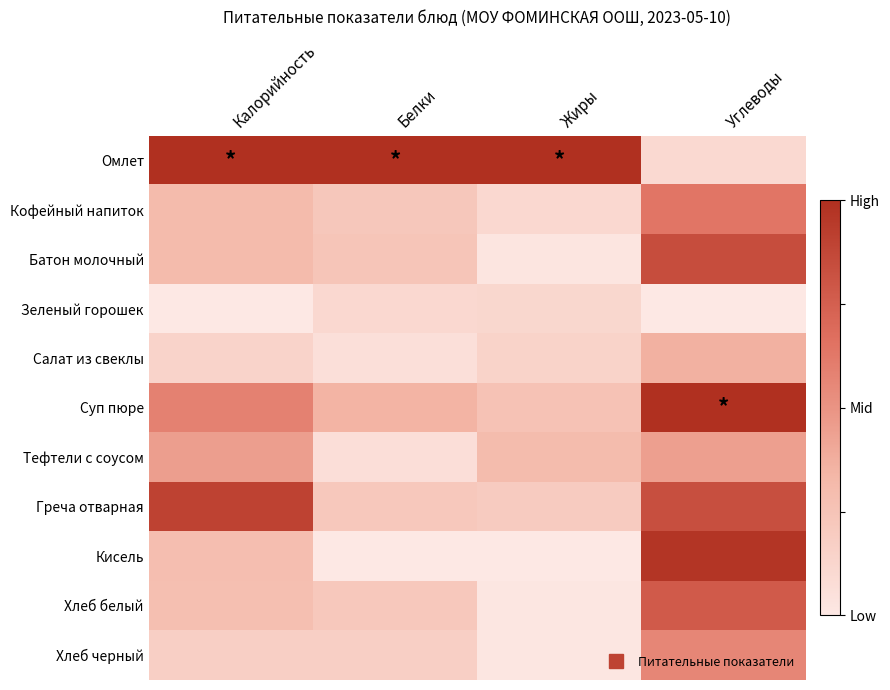

Reading left to right, transcribe all the data shown in this chart.

Омлет: Калорийность=1.0	Белки=1.0	Жиры=1.0	Углеводы=0.1
Кофейный напиток: Калорийность=0.3	Белки=0.2	Жиры=0.1	Углеводы=0.6
Батон молочный: Калорийность=0.3	Белки=0.2	Жиры=0.0	Углеводы=0.8
Зеленый горошек: Калорийность=0.0	Белки=0.1	Жиры=0.1	Углеводы=0.0
Салат из свеклы: Калорийность=0.1	Белки=0.1	Жиры=0.1	Углеводы=0.4
Суп пюре: Калорийность=0.6	Белки=0.3	Жиры=0.3	Углеводы=1.0
Тефтели с соусом: Калорийность=0.4	Белки=0.1	Жиры=0.3	Углеводы=0.4
Греча отварная: Калорийность=0.9	Белки=0.2	Жиры=0.2	Углеводы=0.8
Кисель: Калорийность=0.3	Белки=0.0	Жиры=0.0	Углеводы=1.0
Хлеб белый: Калорийность=0.3	Белки=0.2	Жиры=0.0	Углеводы=0.8
Хлеб черный: Калорийность=0.2	Белки=0.2	Жиры=0.0	Углеводы=0.6